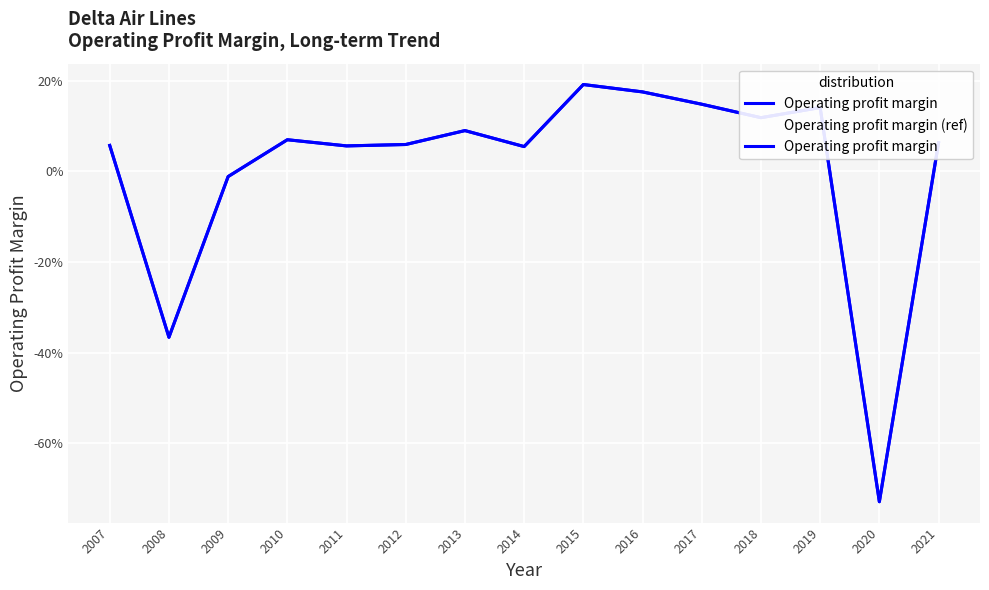

The Operating profit margin series shows 0.1 at 2010. True or false?

True